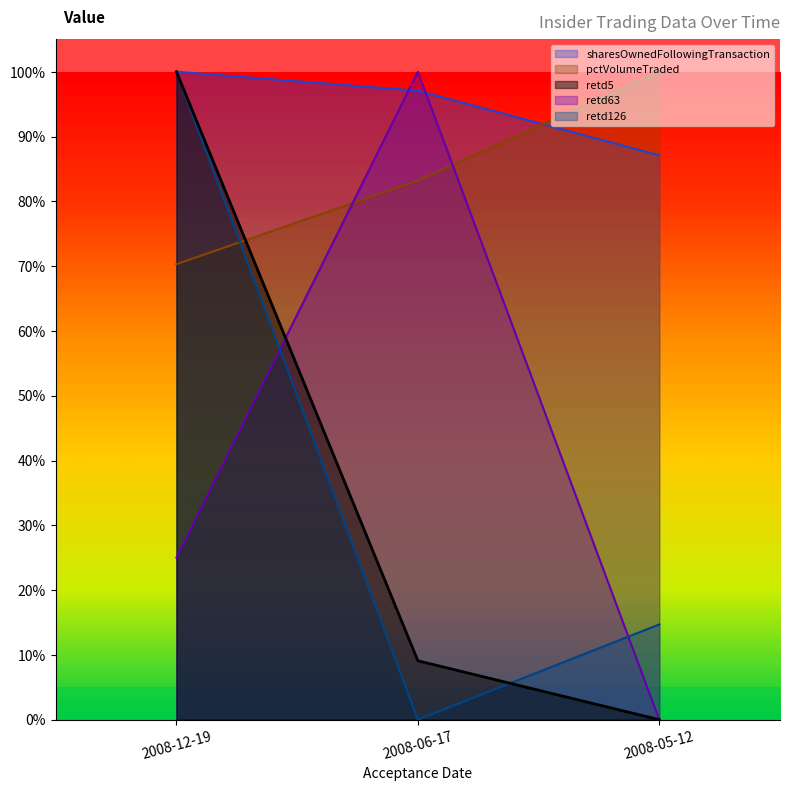

Reading left to right, extract all data points from this chart.

sharesOwnedFollowingTransaction: 2008-12-19=1.0	2008-06-17=1.0	2008-05-12=0.9
pctVolumeTraded: 2008-12-19=0.7	2008-06-17=0.8	2008-05-12=1.0
retd5: 2008-12-19=1.0	2008-06-17=0.1	2008-05-12=0.0
retd63: 2008-12-19=0.2	2008-06-17=1.0	2008-05-12=0.0
retd126: 2008-12-19=1.0	2008-06-17=0.0	2008-05-12=0.1